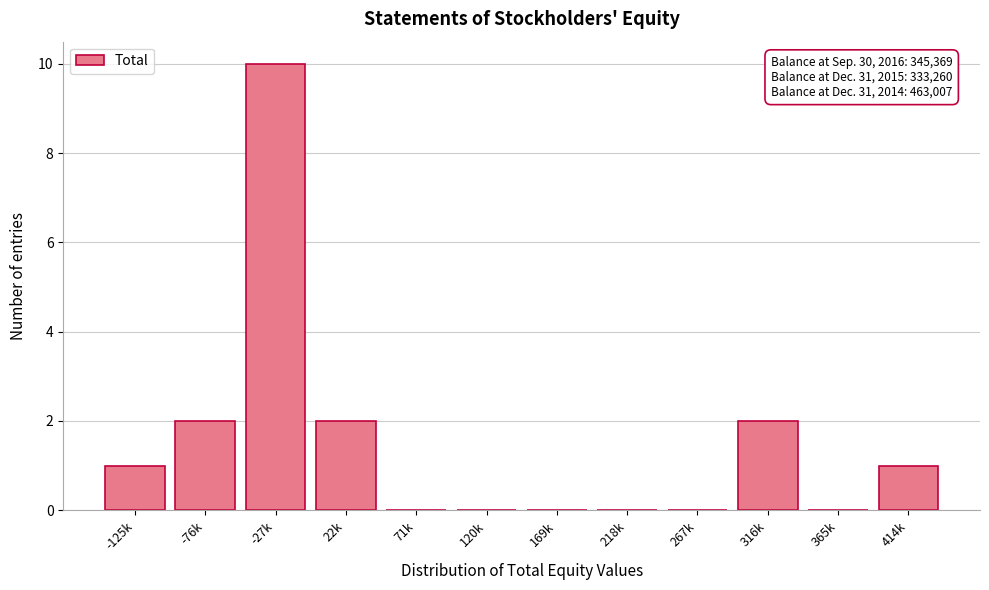

Reading left to right, list all the values displayed in this chart.

-125k=1	-76k=2	-27k=10	22k=2	71k=0	120k=0	169k=0	218k=0	267k=0	316k=2	365k=0	414k=1